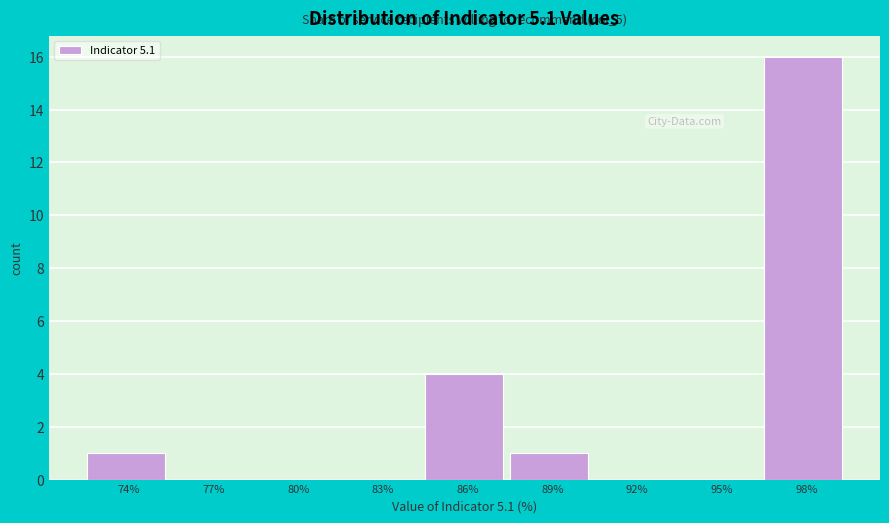

Reading left to right, list all the values displayed in this chart.

74%=1	77%=0	80%=0	83%=0	86%=4	89%=1	92%=0	95%=0	98%=16